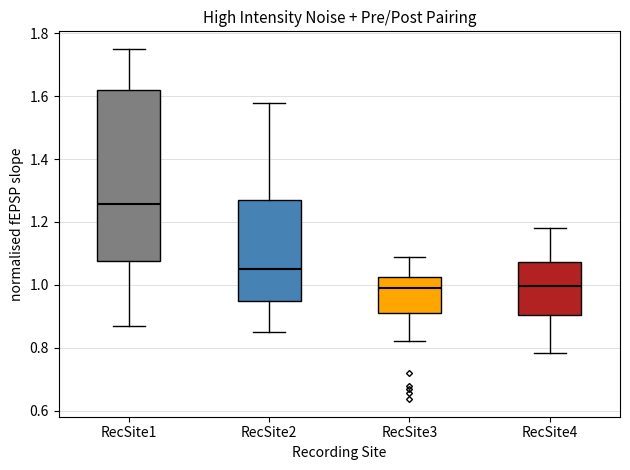

Which box has the highest median line?

RecSite1